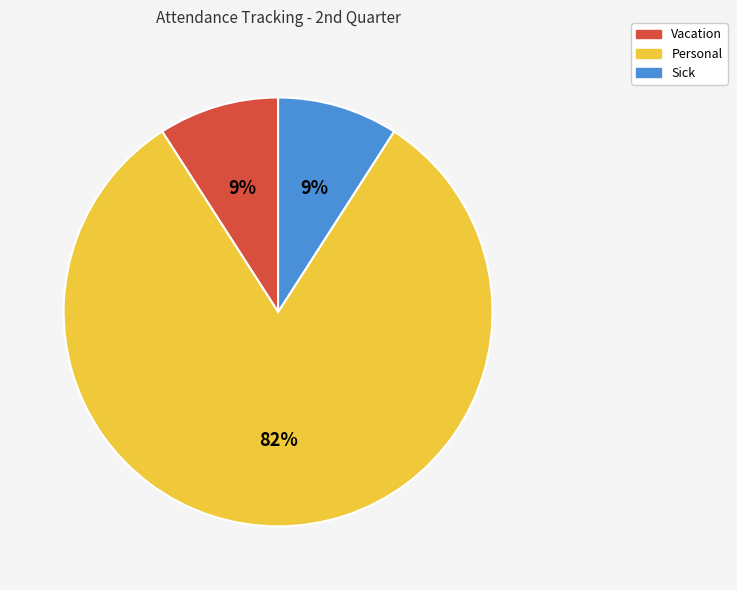

Do Personal and Sick together represent more than half of the pie?

Yes